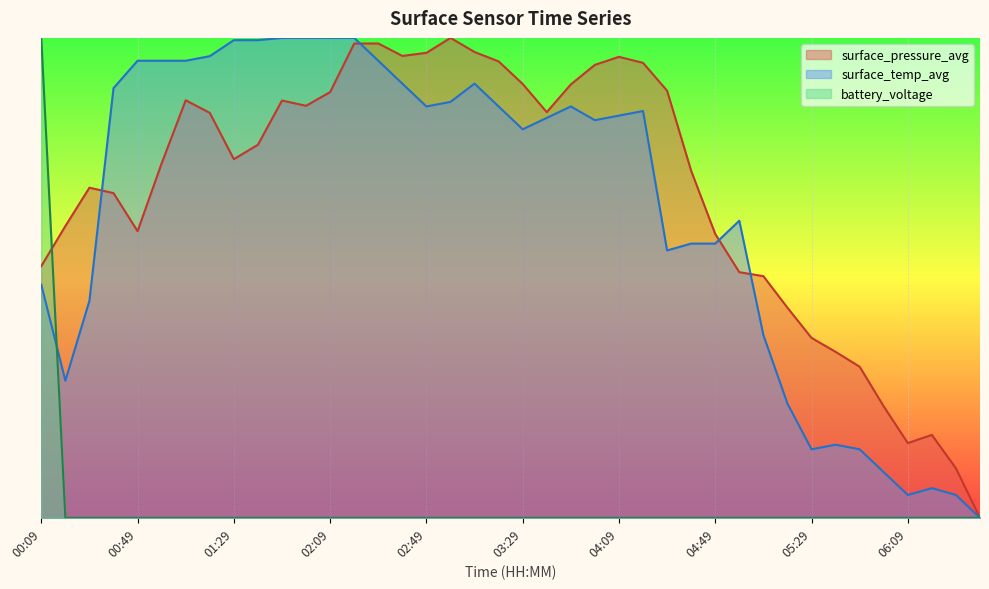

What is the total value across all series at 06:29?

0.2